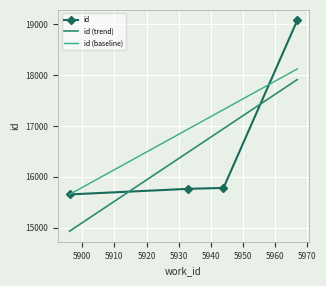

How many data points does each series have?

4